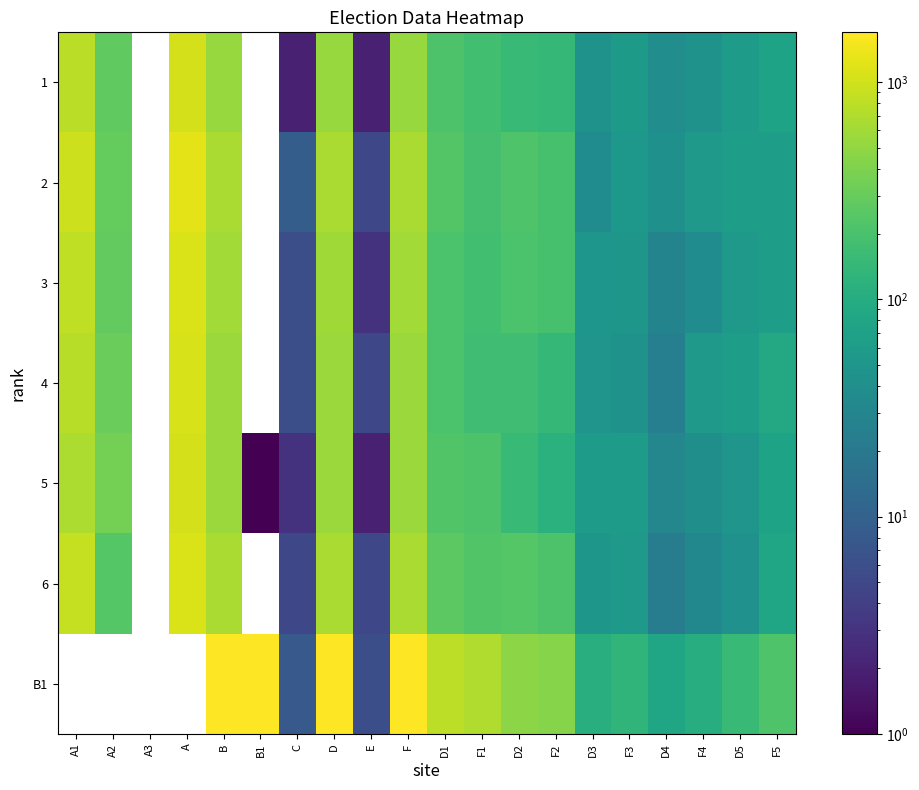

Which label corresponds to the largest value in the chart?

B